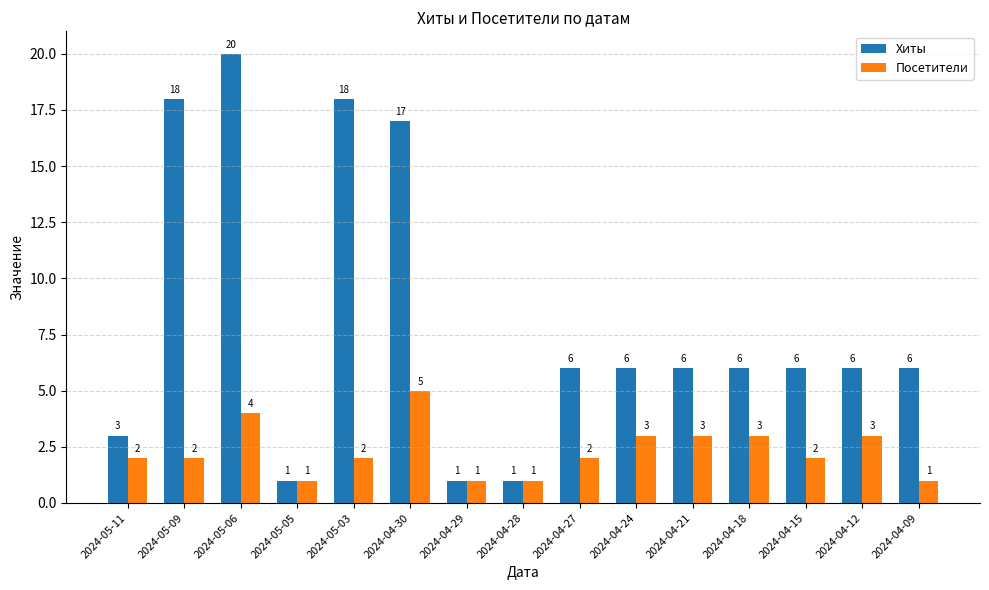

Reading right to left, transcribe all the data shown in this chart.

Хиты: 2024-04-09=6	2024-04-12=6	2024-04-15=6	2024-04-18=6	2024-04-21=6	2024-04-24=6	2024-04-27=6	2024-04-28=1	2024-04-29=1	2024-04-30=17	2024-05-03=18	2024-05-05=1	2024-05-06=20	2024-05-09=18	2024-05-11=3
Посетители: 2024-04-09=1	2024-04-12=3	2024-04-15=2	2024-04-18=3	2024-04-21=3	2024-04-24=3	2024-04-27=2	2024-04-28=1	2024-04-29=1	2024-04-30=5	2024-05-03=2	2024-05-05=1	2024-05-06=4	2024-05-09=2	2024-05-11=2